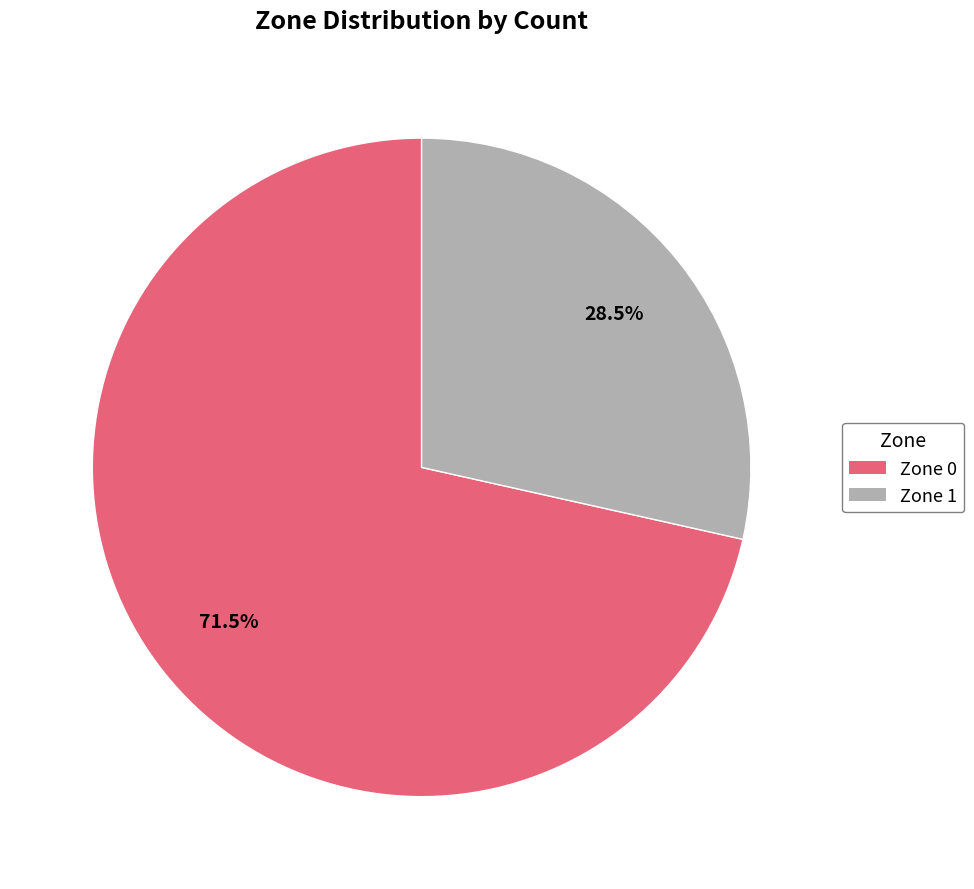

Approximately how many times larger is the value at Zone 0 compared to Zone 1?

2.5